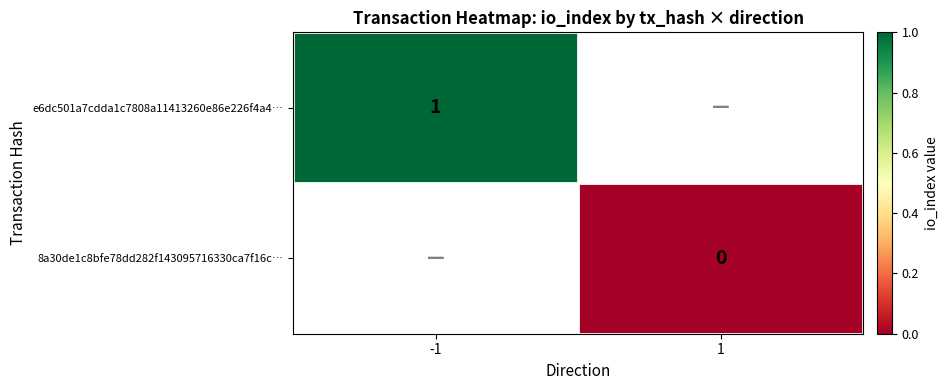

True or false: e6dc501a7cdda1c7808a11413260e86e226f4a4… has a value of 1 at -1.

True